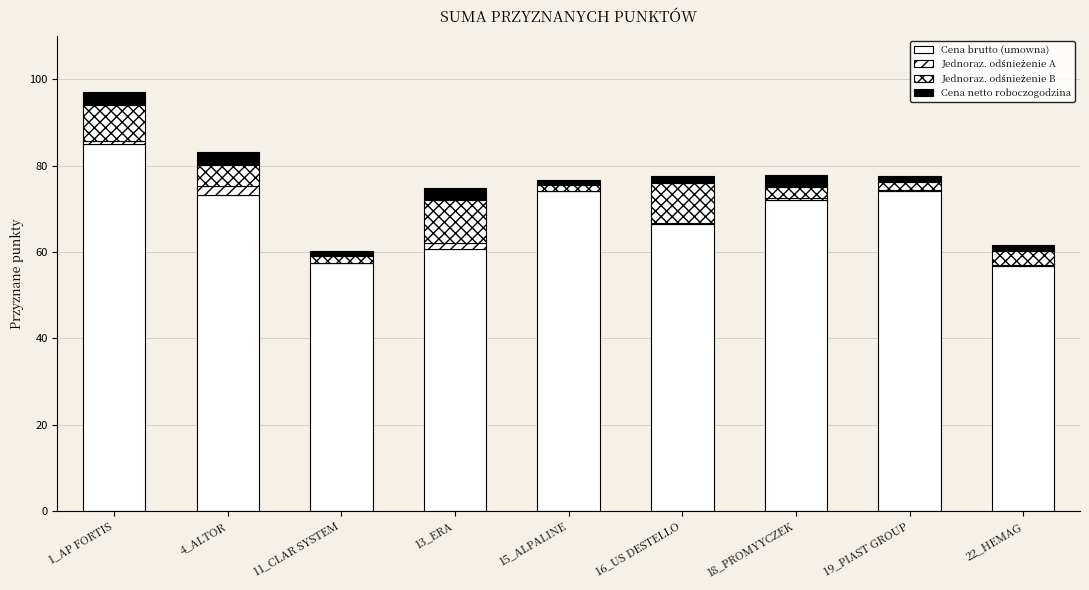

Which series changed the most between 16_US DESTELLO and 19_PIAST GROUP?

Cena brutto (umowna)